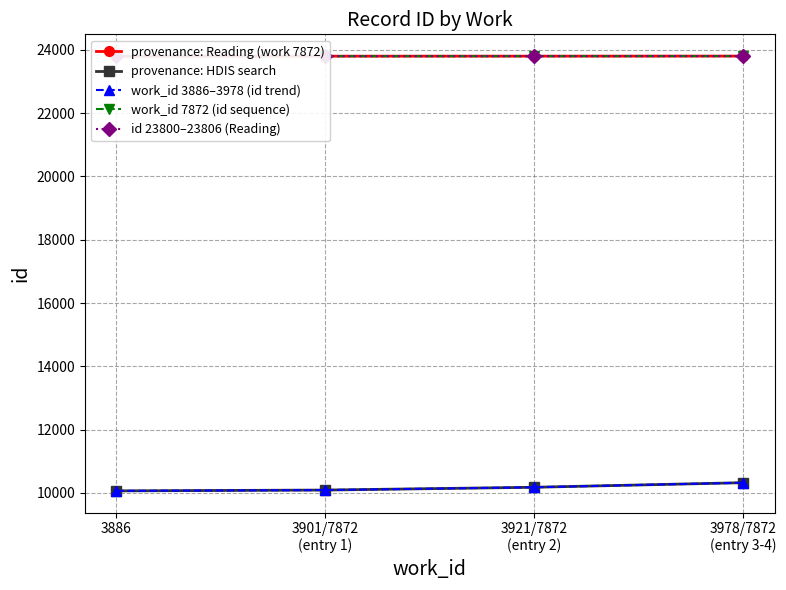

Which series has the largest total across all categories?

provenance: Reading (work 7872)